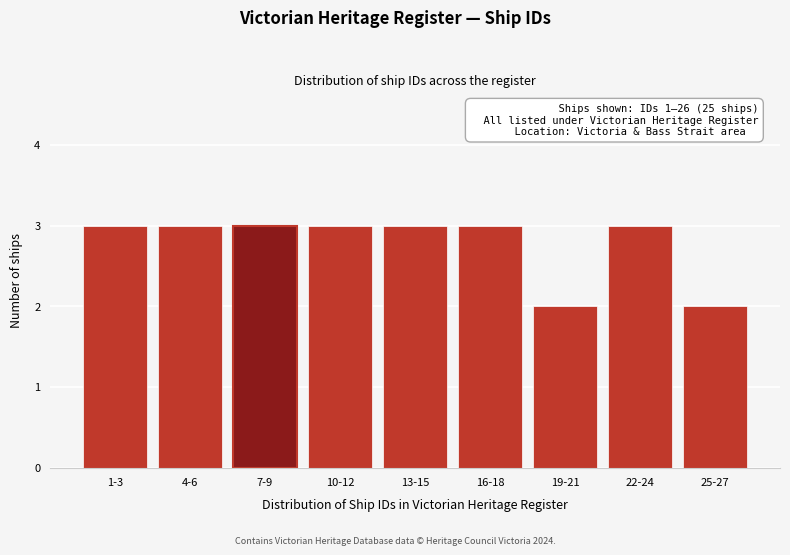

Reading right to left, what are all the values shown in this chart?

25-27=2	22-24=3	19-21=2	16-18=3	13-15=3	10-12=3	7-9=3	4-6=3	1-3=3